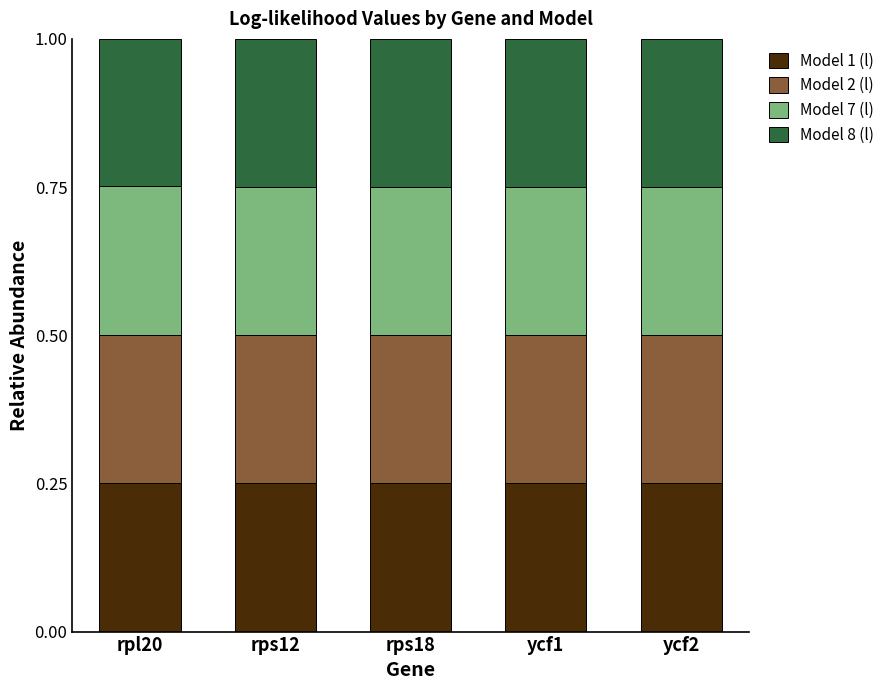

What is the total value across all series at ycf2?

1.0